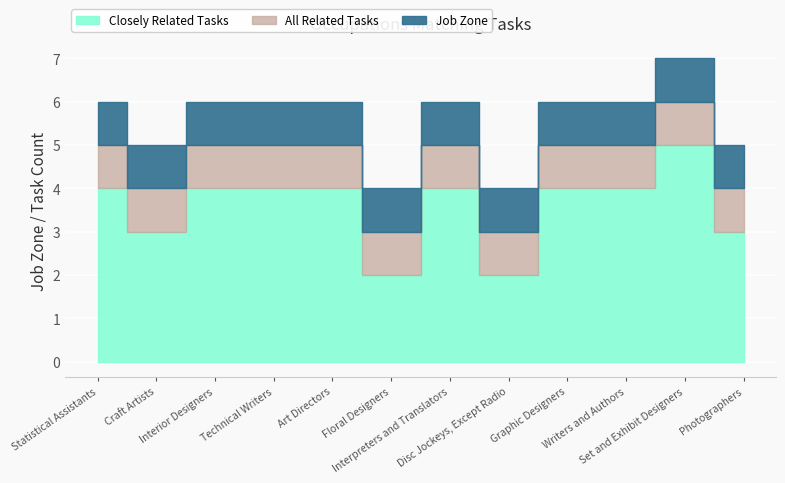

What is the total value across all series at Statistical Assistants?

6